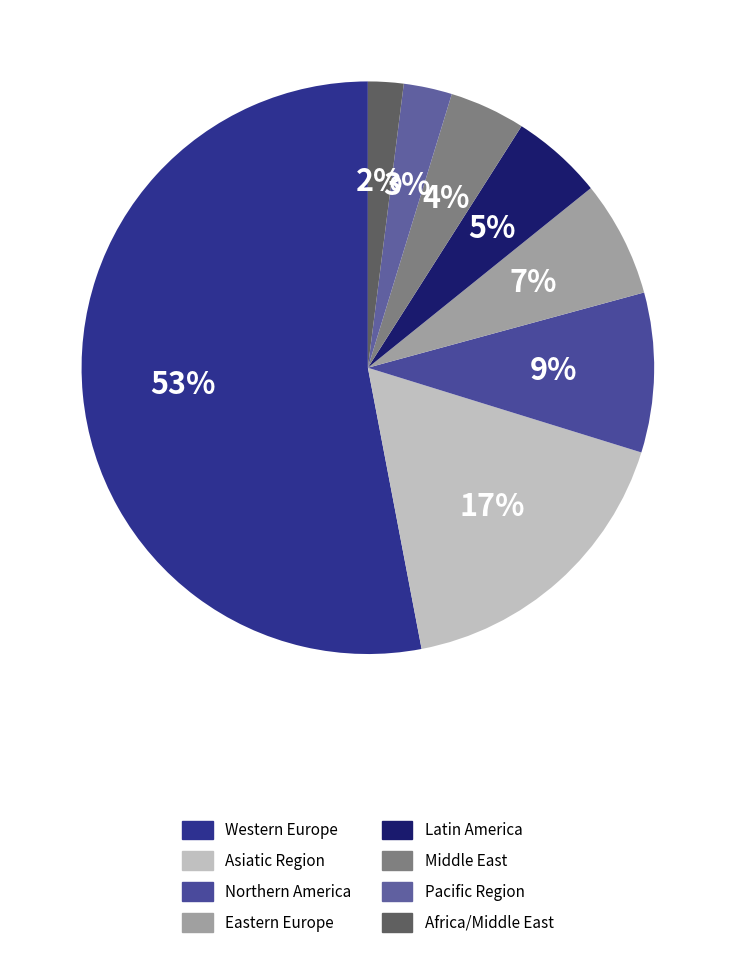

Which category accounts for the majority?

Western Europe